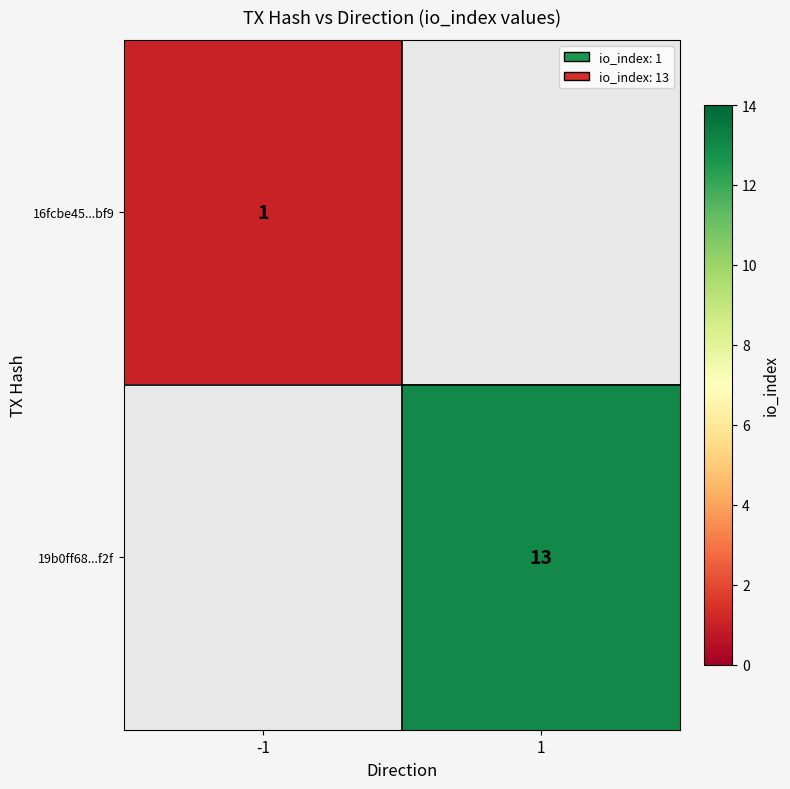

The 16fcbe45...bf9 series shows 2 at -1. True or false?

False